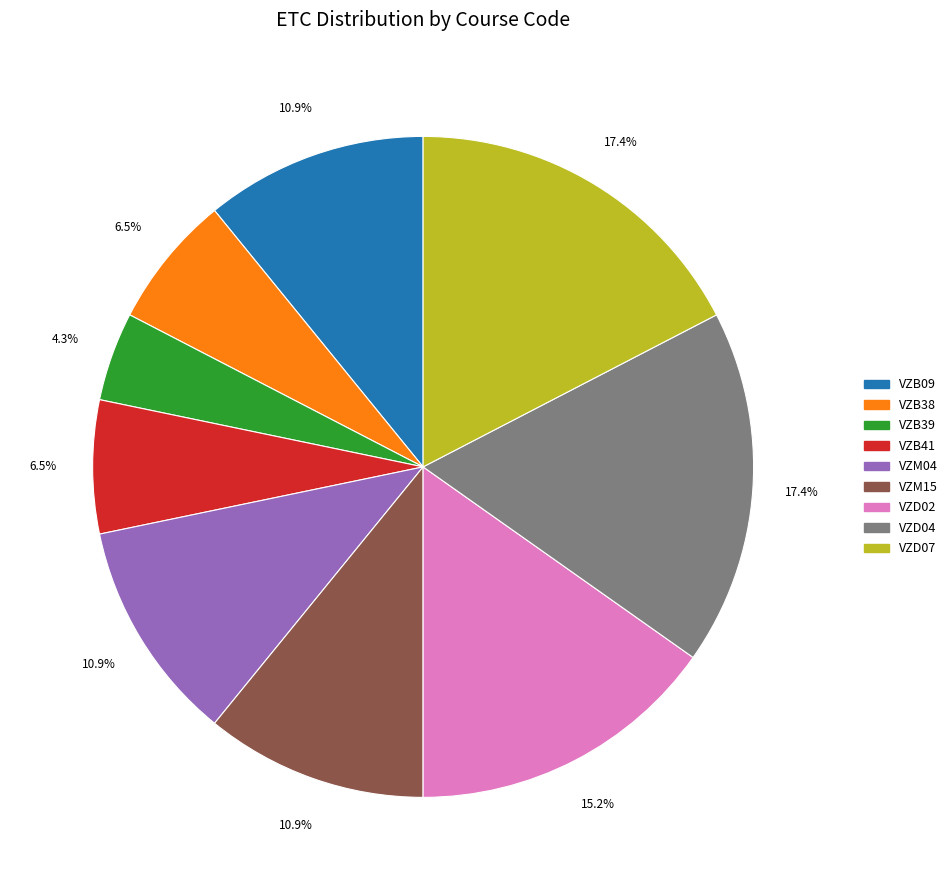

Count the number of slices in the pie.

9